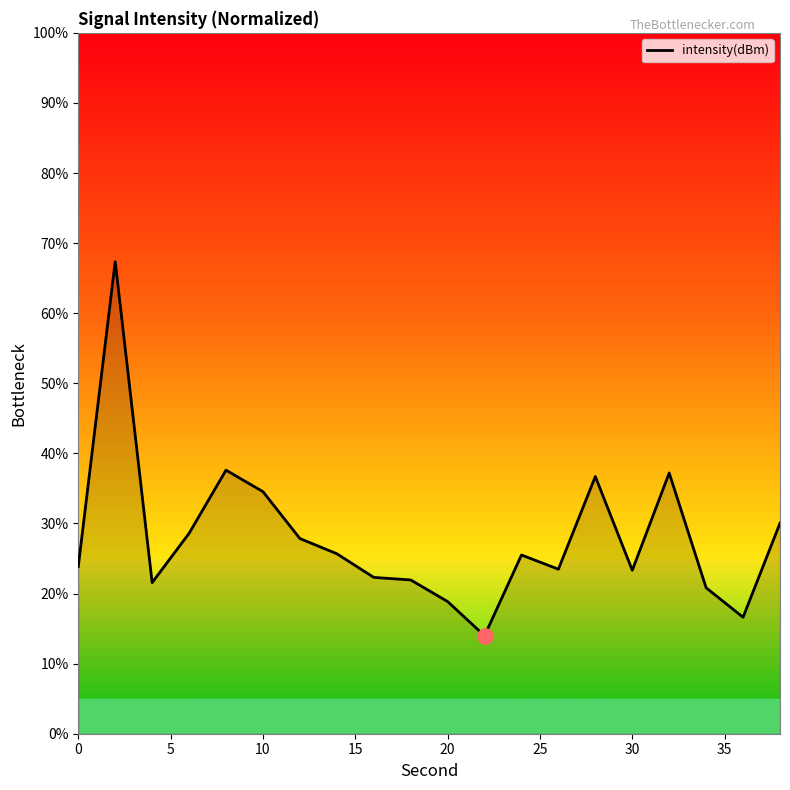

What is the greatest value displayed?

67.3